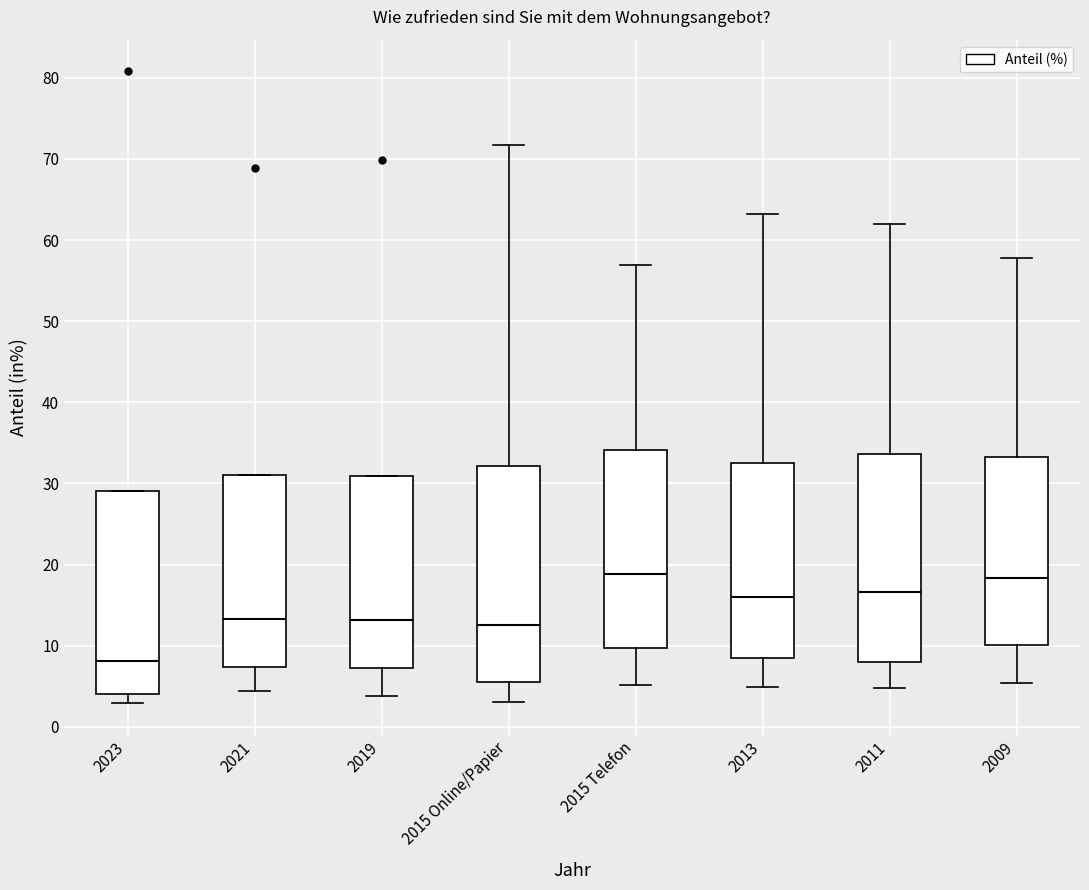

Which box's median line is the lowest?

2023